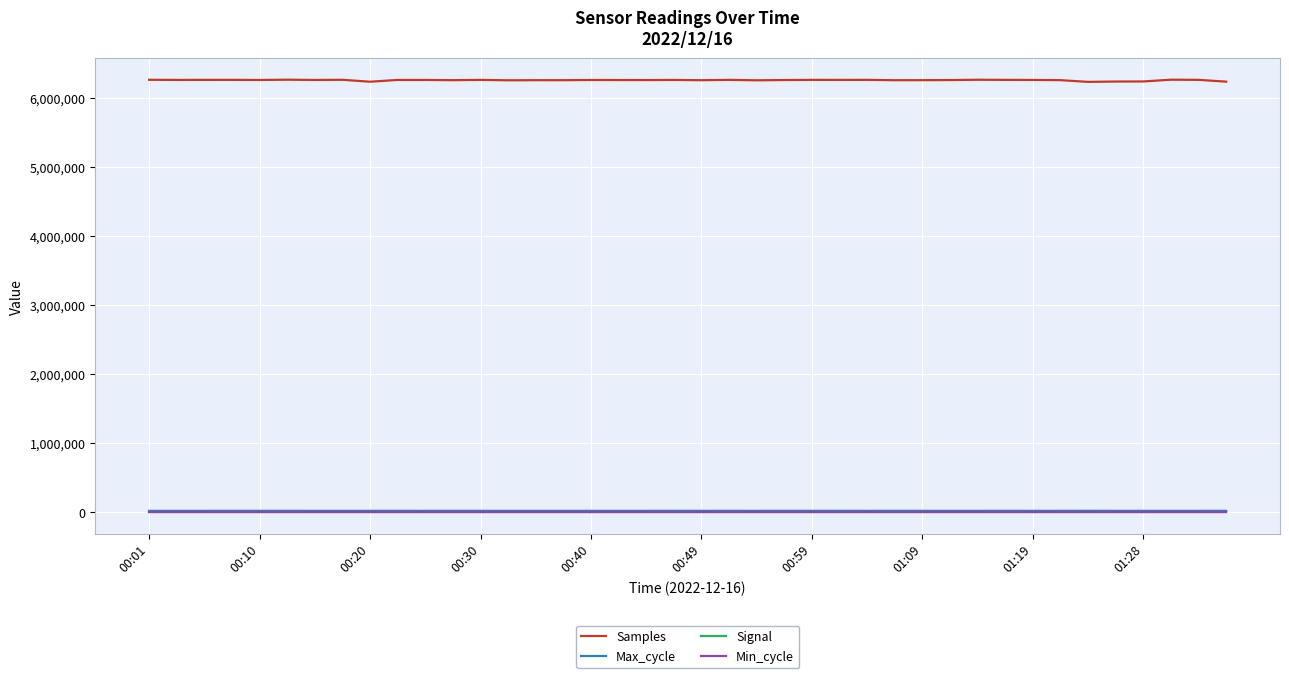

How many distinct data groups are displayed?

4